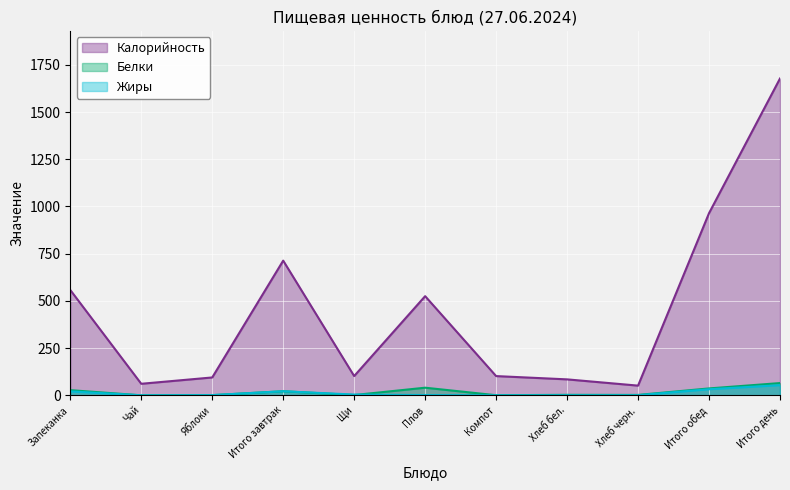

What is the value of the Белки point at the 5th from the left?

1.4